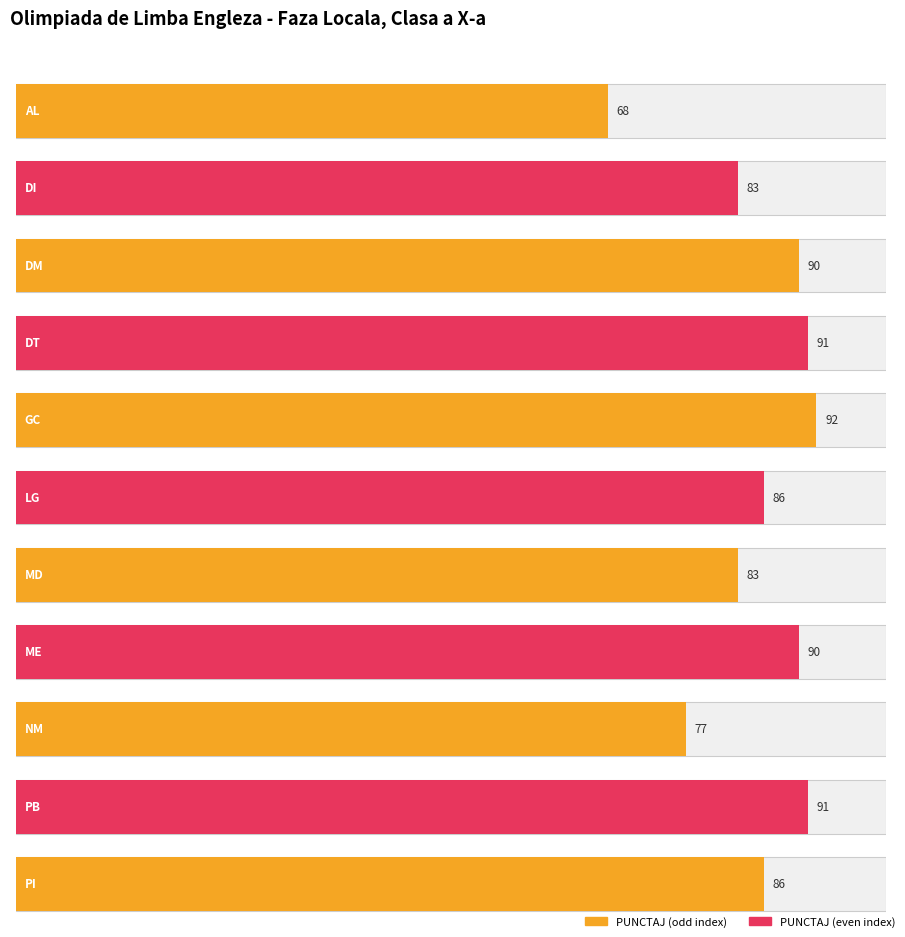

How many series are shown in this chart?

1